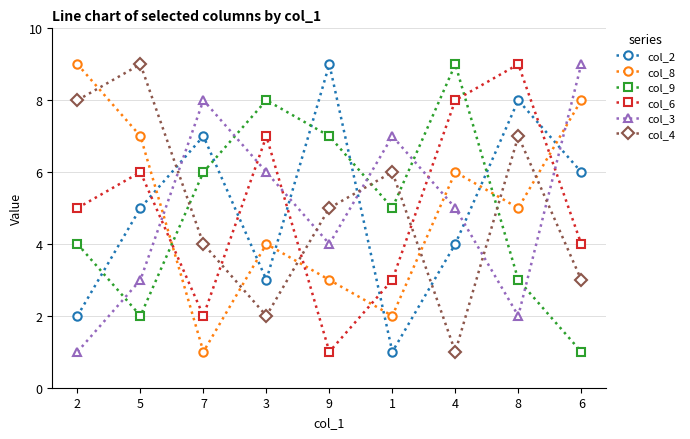

Is the value of col_6 at 1 greater than the value of col_3 at 6?

No